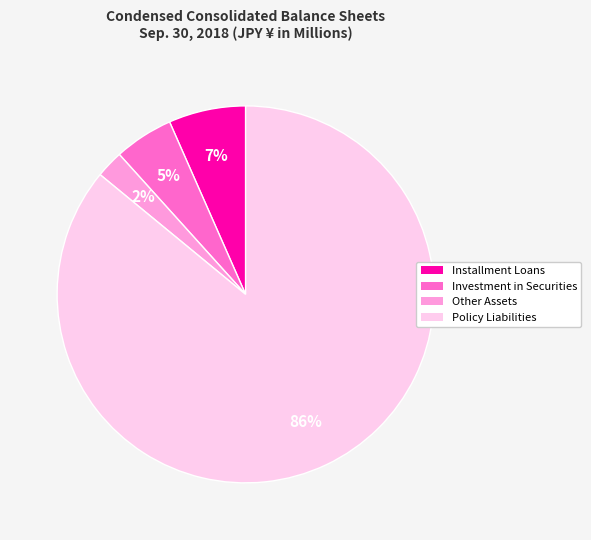

To the nearest percent, what is the difference between the largest and smallest slice percentages?

84%